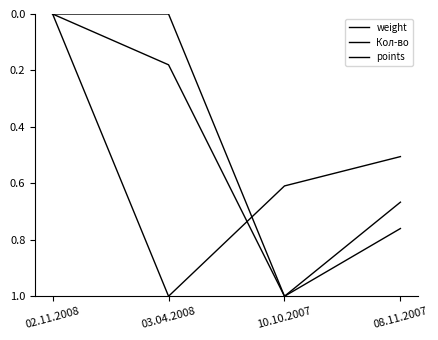

Which series has the widest spread of values?

points